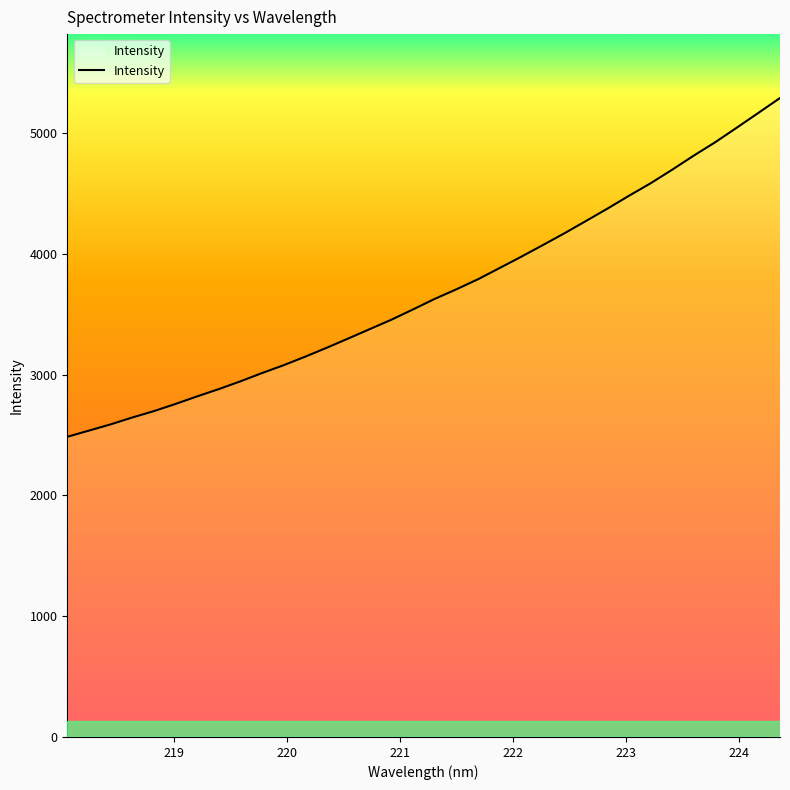

What is the greatest value displayed?

5290.9